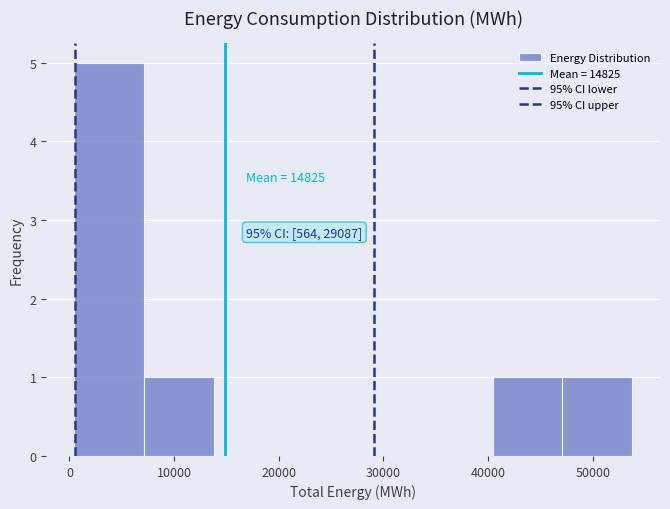

Which range on the x-axis has the tallest bar?

0 to 7000